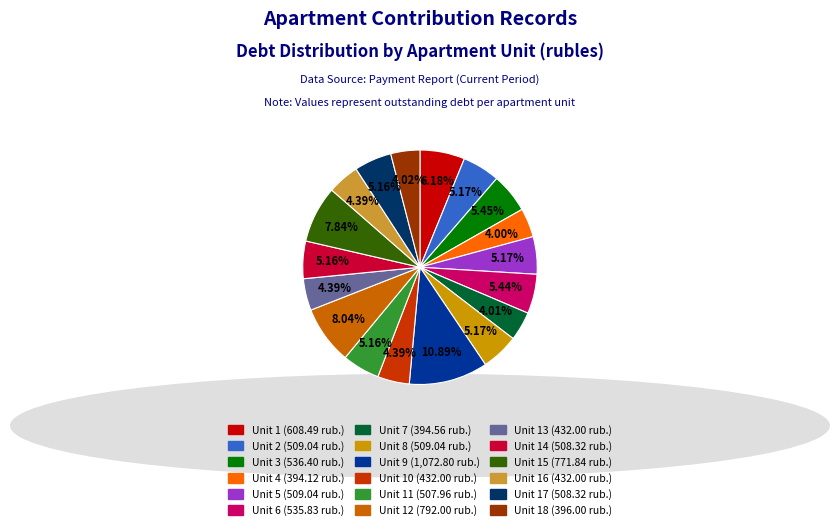

Count the number of slices in the pie.

18